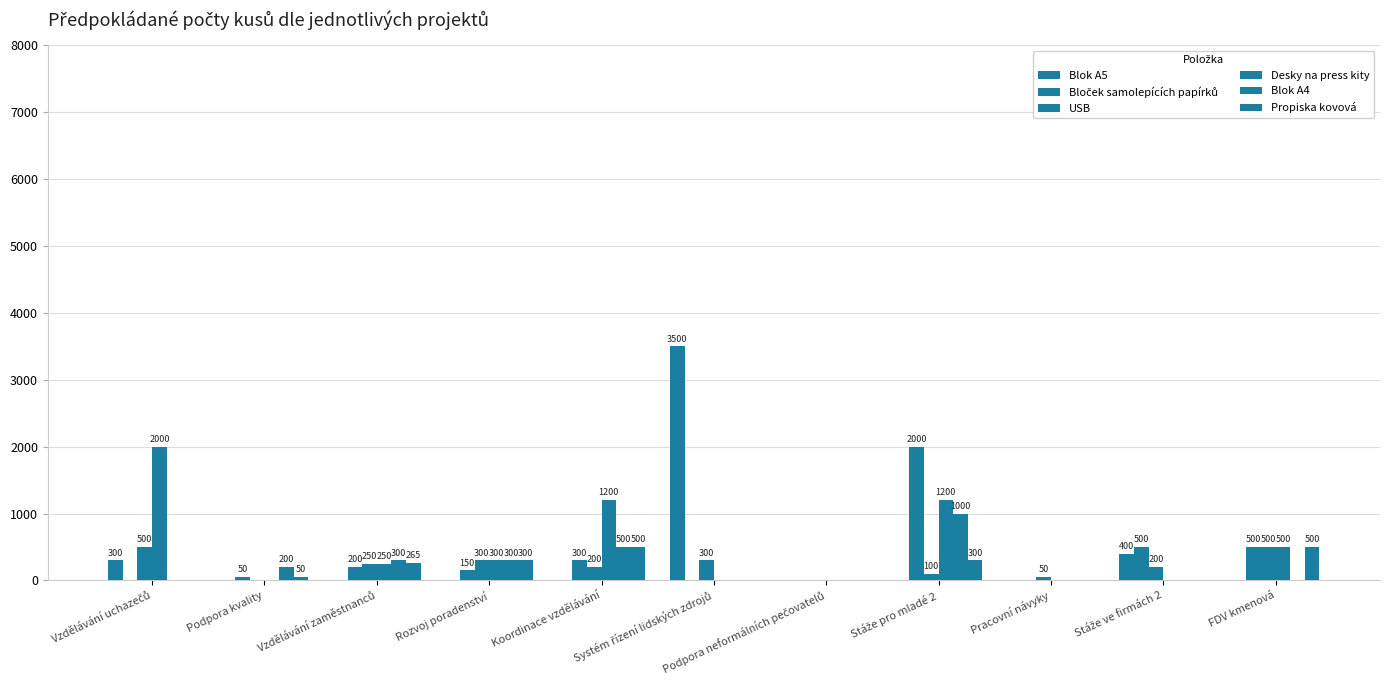

How many distinct data groups are displayed?

6